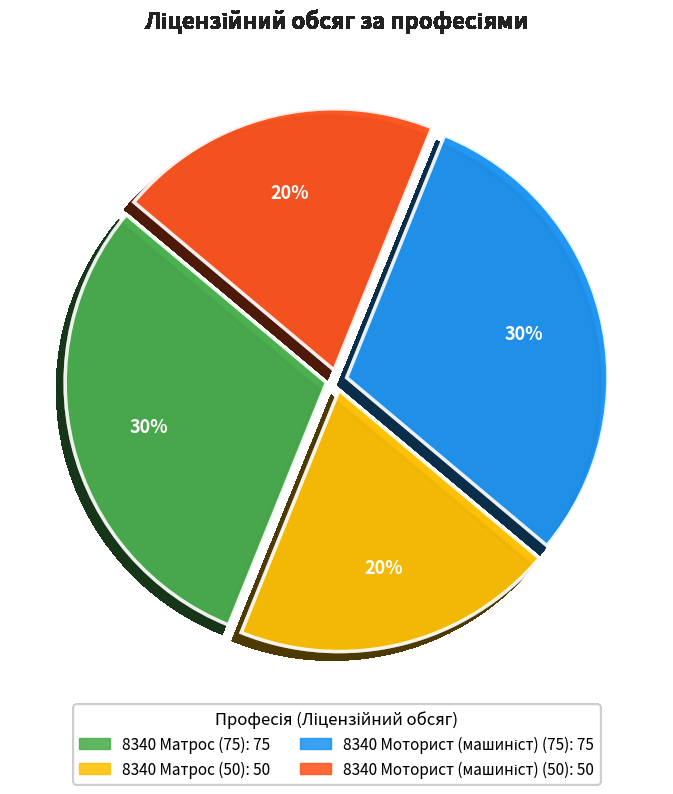

How many segments does this pie chart have?

4